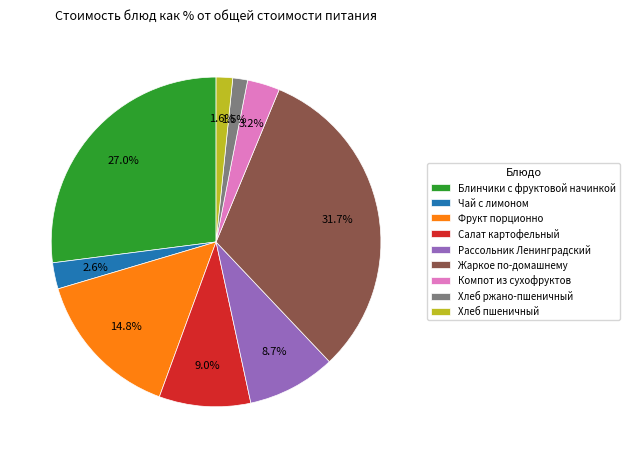

How many segments does this pie chart have?

9